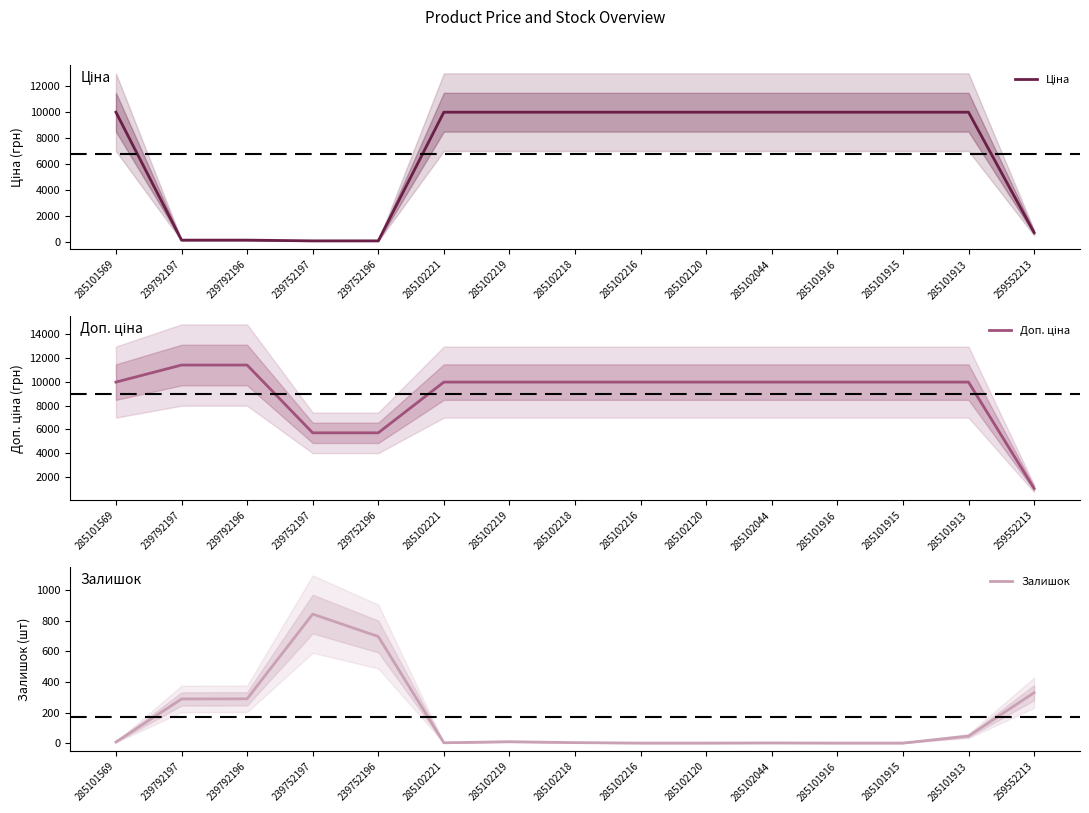

True or false: Доп. ціна and Залишок cross at least once.

False